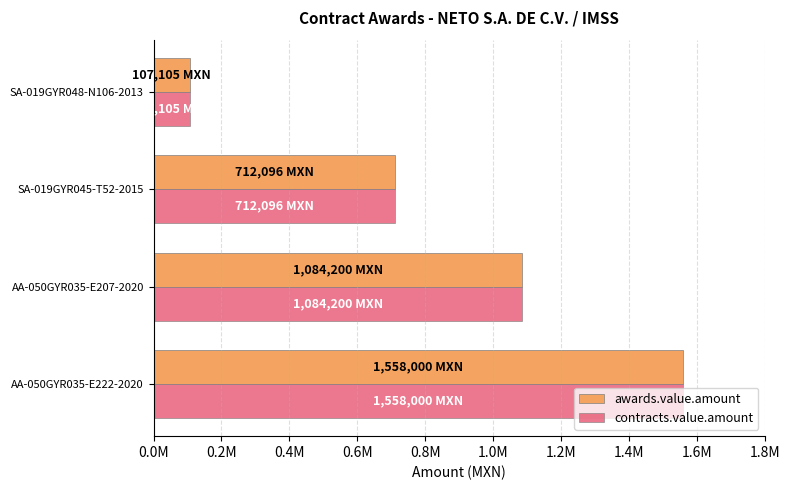

Where is contracts.value.amount nearest to the value 832552?

SA-019GYR045-T52-2015